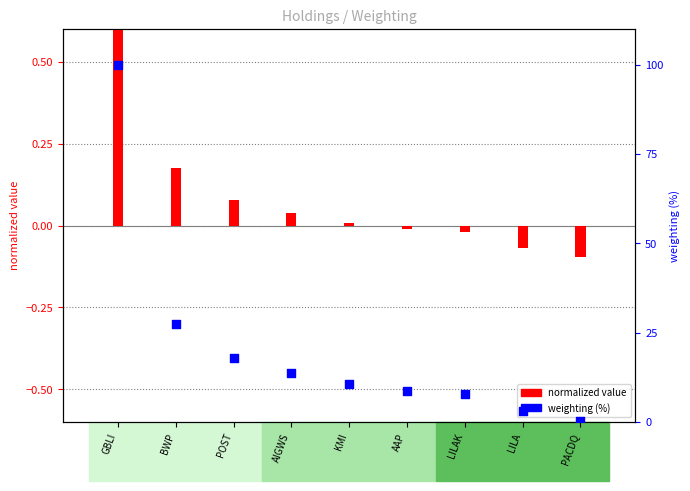

Which series has the largest total across all categories?

weighting (%)